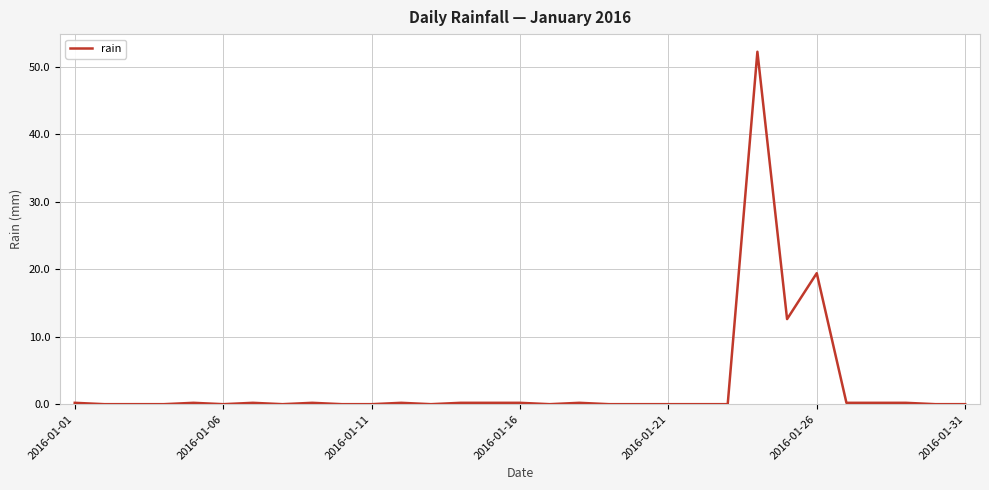

What is the greatest value displayed?

52.2